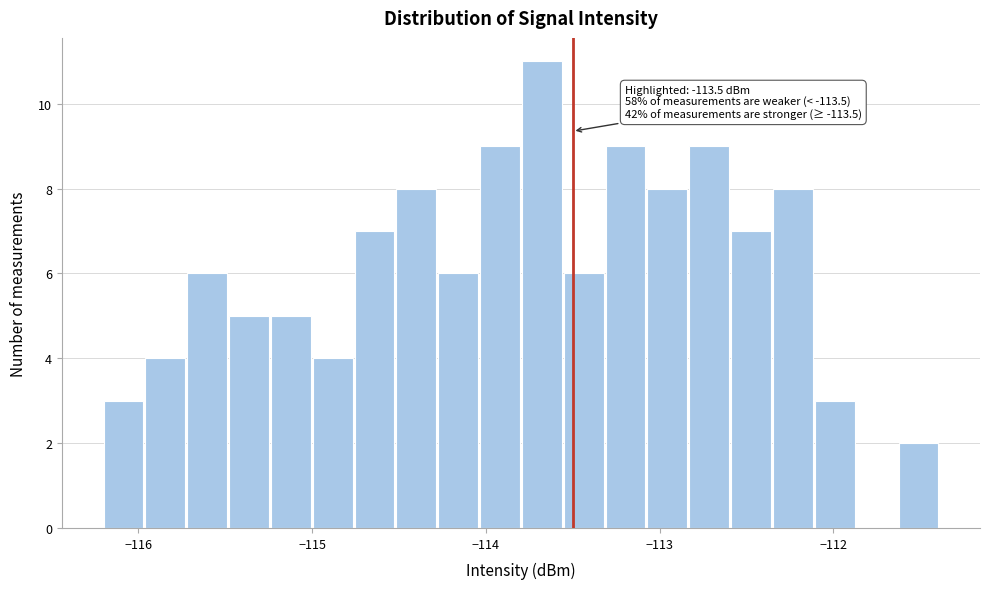

Around what value on the x-axis is the tallest bar? Give the approximate position of its centre, as read against the axis.

-113.7